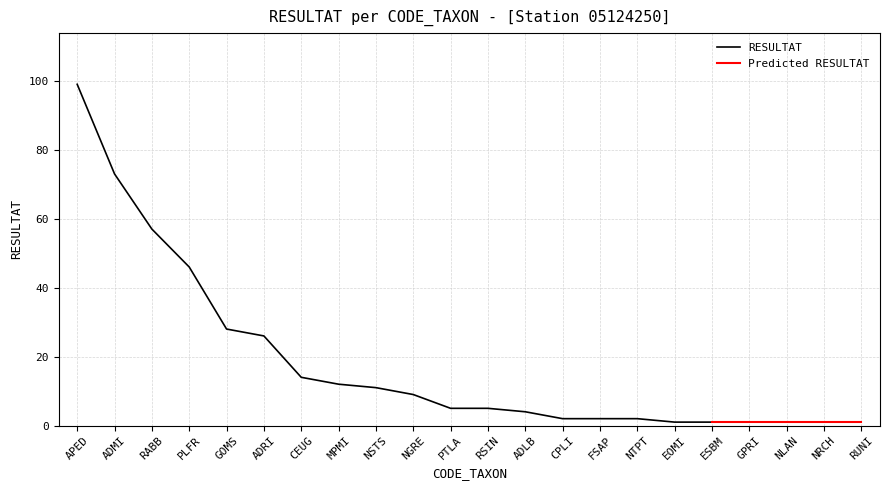

What is the change in value from NGRE to GPRI?

-8